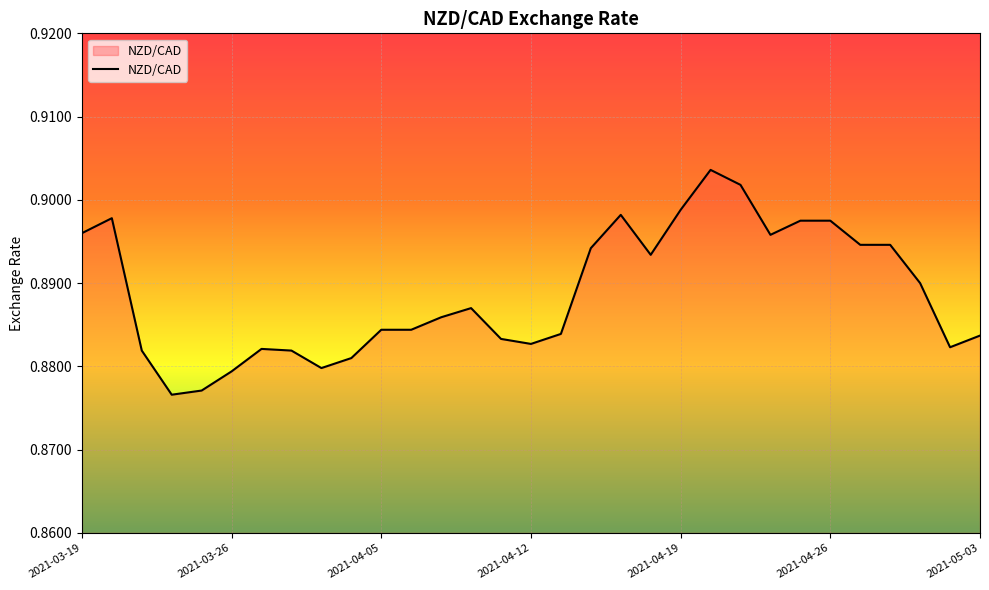

What is the sum of all values?

27.6